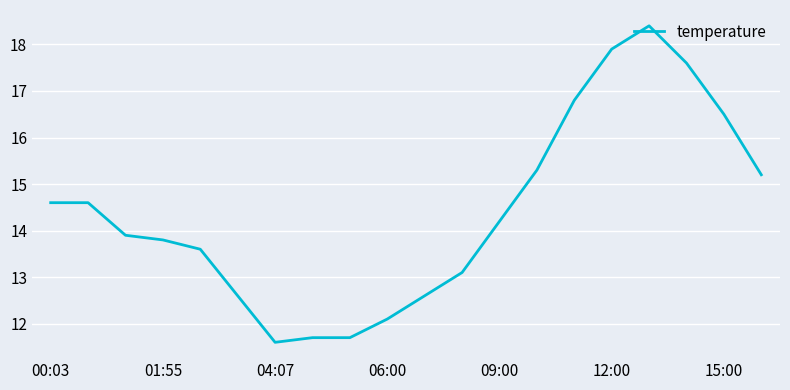

What is the difference between the maximum and minimum values?

6.8